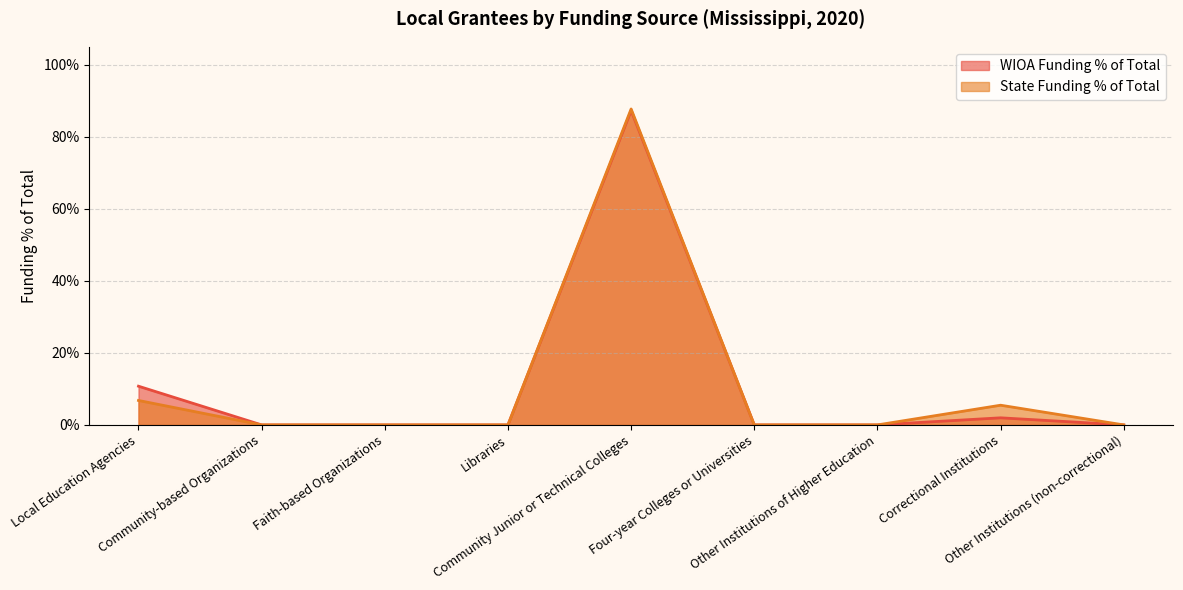

List the labels in order of State Funding % of Total value, largest first.

Community Junior or Technical Colleges, Local Education Agencies, Correctional Institutions, Community-based Organizations, Faith-based Organizations, Libraries, Four-year Colleges or Universities, Other Institutions of Higher Education, Other Institutions (non-correctional)